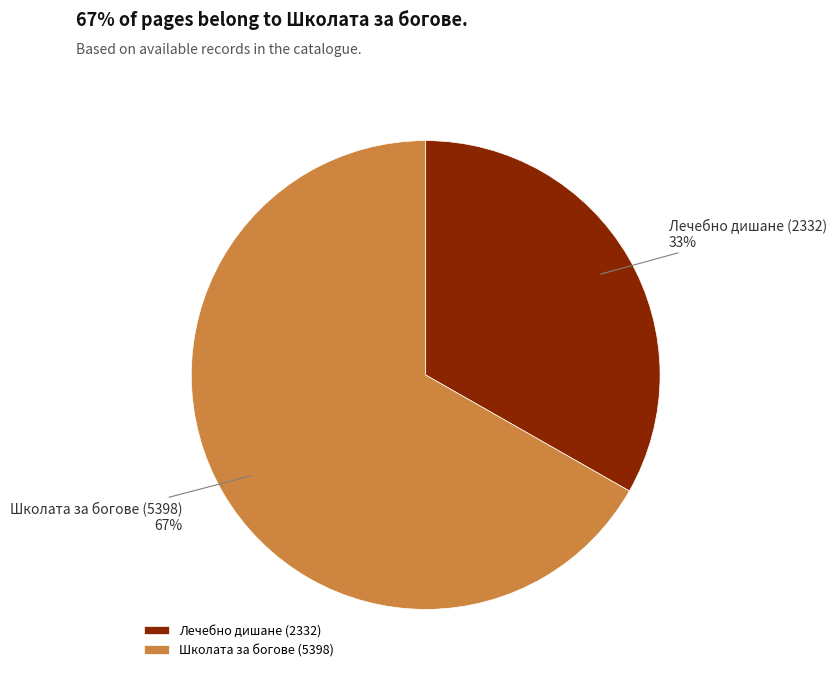

Which slice is the largest?

Школата за богове (5398)